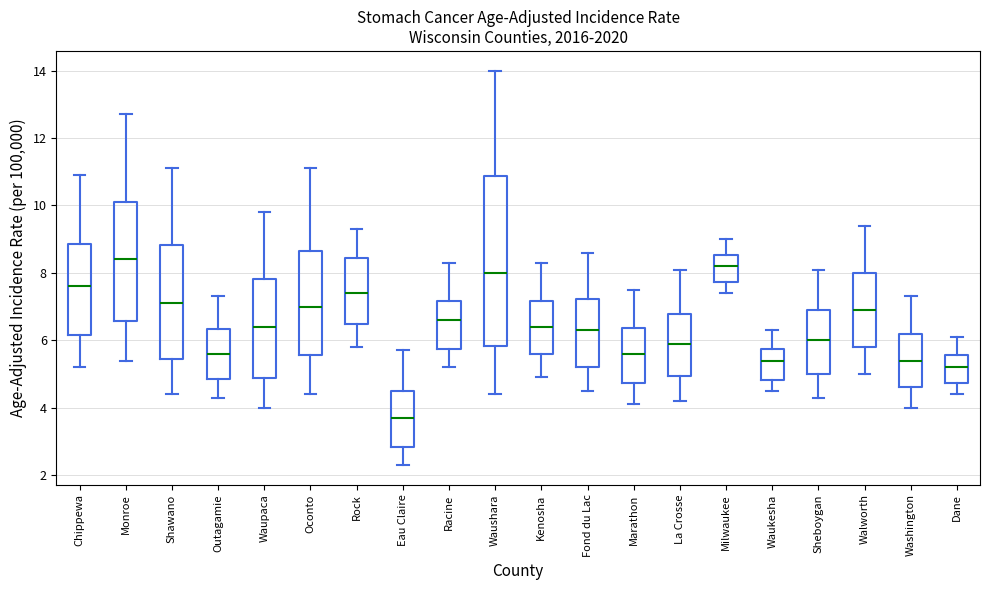

Where does the median line of the box for Milwaukee sit on the y-axis? The values are not printed on the chart, so give them approximately, as read against the axis.

8.2